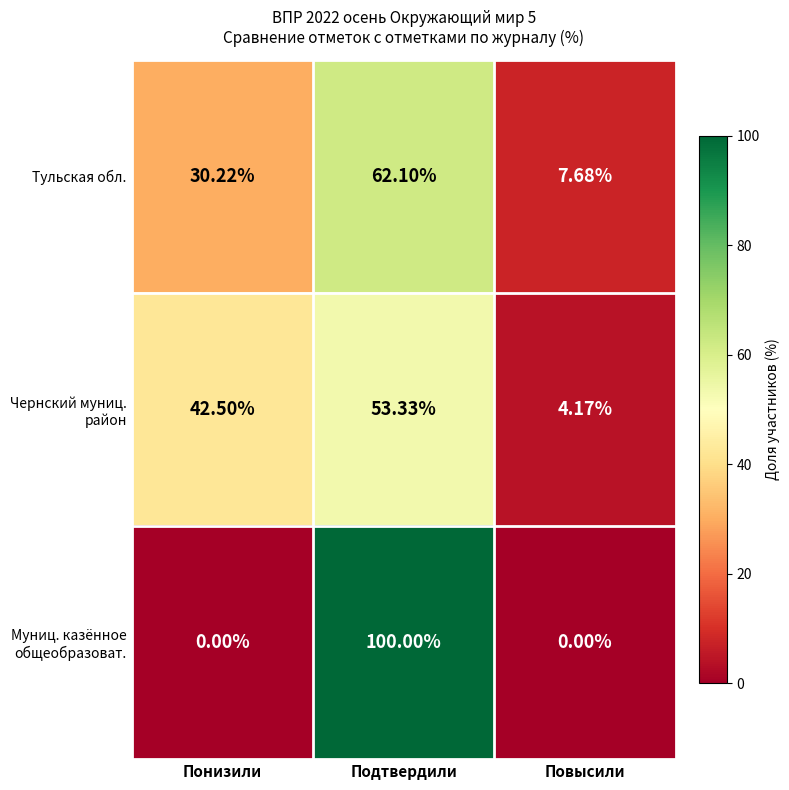

Where is Тульская обл. nearest to the value 34?

Понизили